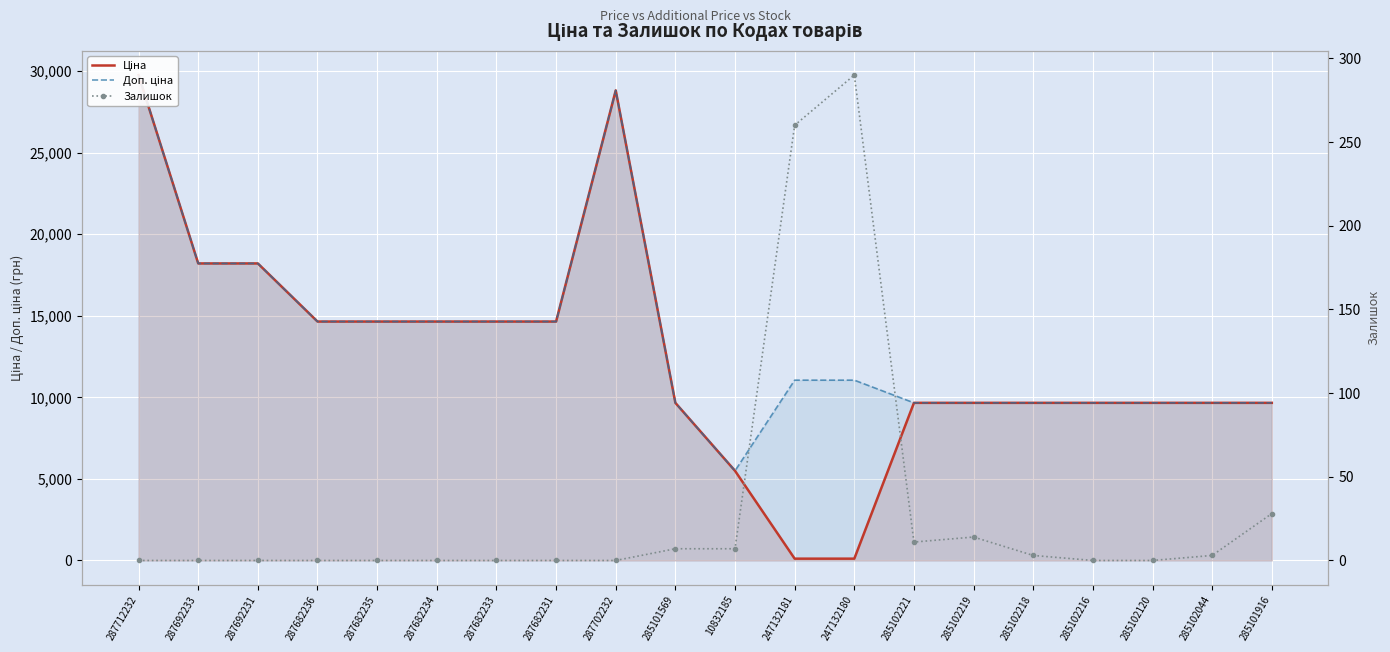

True or false: Залишок has more than 2 points higher than both neighbors.

False